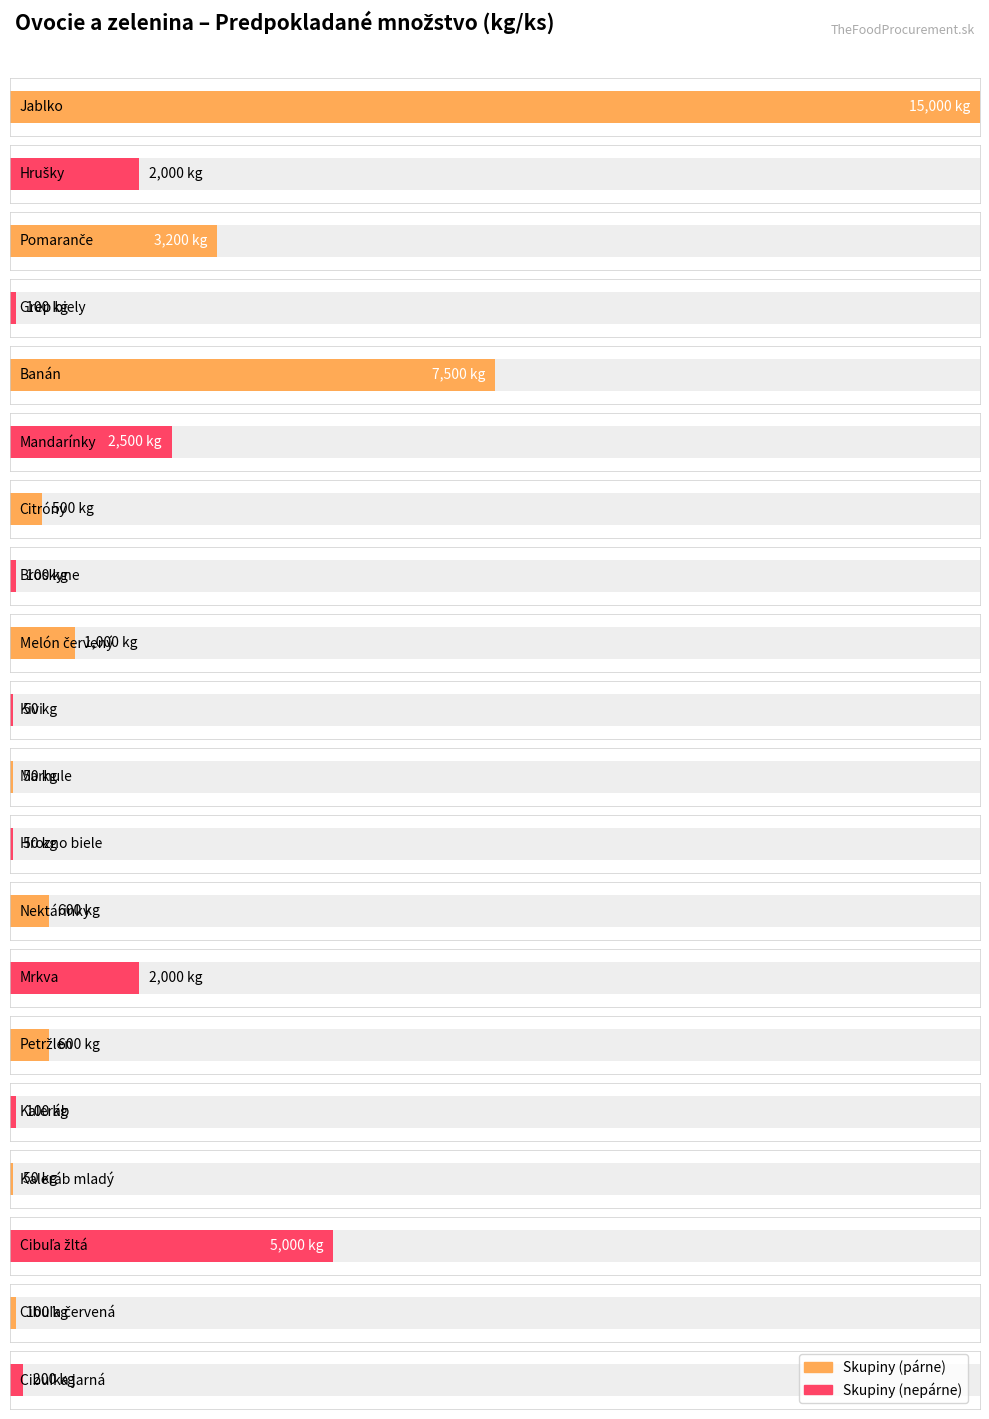

What is the sum of the values at Nektárinky and Kivi?

650